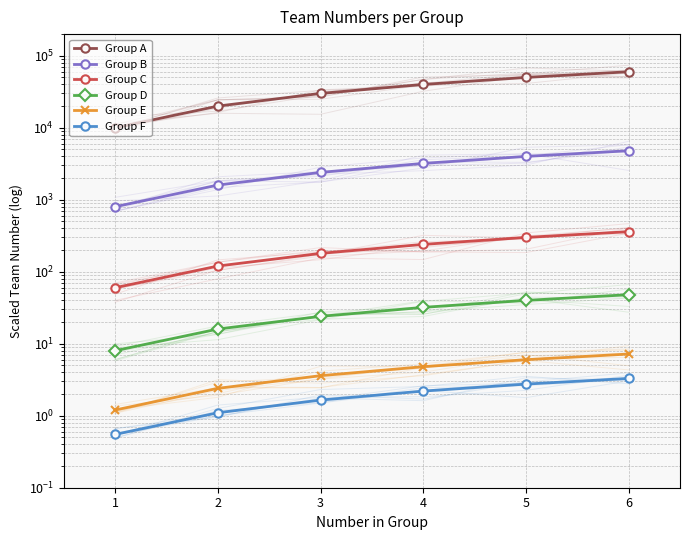

At how many categories does at least one series exceed 33746?

3